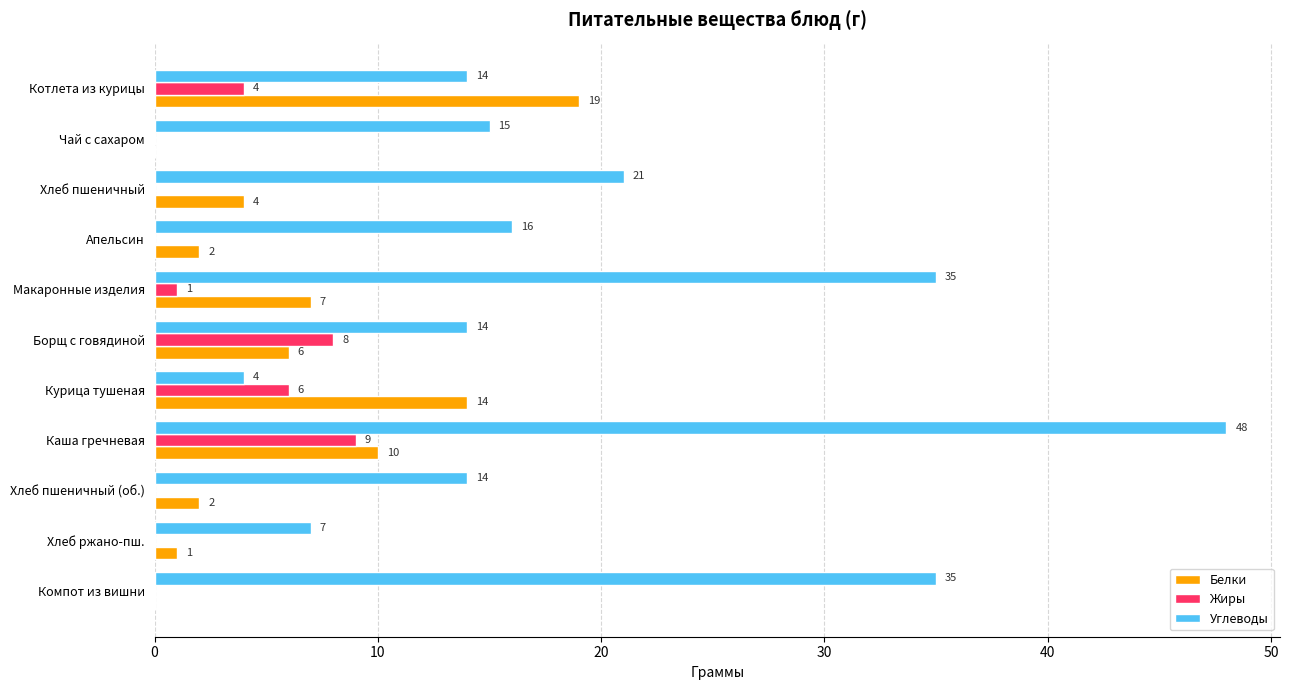

How many distinct data groups are displayed?

3